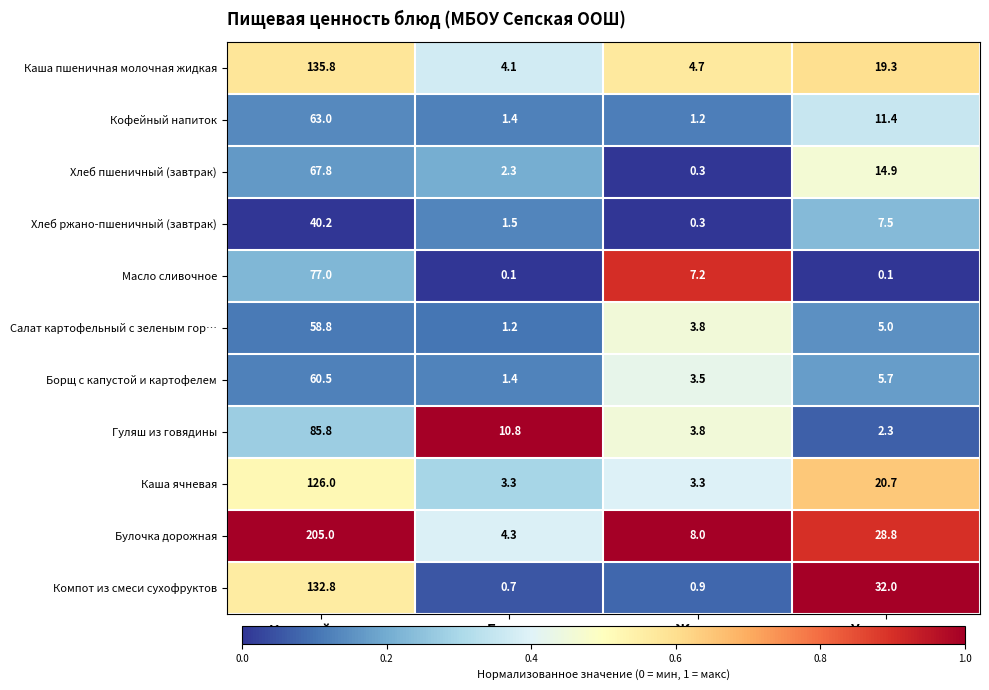

Rank the series by their maximum value, from highest to lowest.

Булочка дорожная, Каша пшеничная молочная жидкая, Компот из смеси сухофруктов, Каша ячневая, Гуляш из говядины, Масло сливочное, Хлеб пшеничный (завтрак), Кофейный напиток, Борщ с капустой и картофелем, Салат картофельный с зеленым гор…, Хлеб ржано-пшеничный (завтрак)